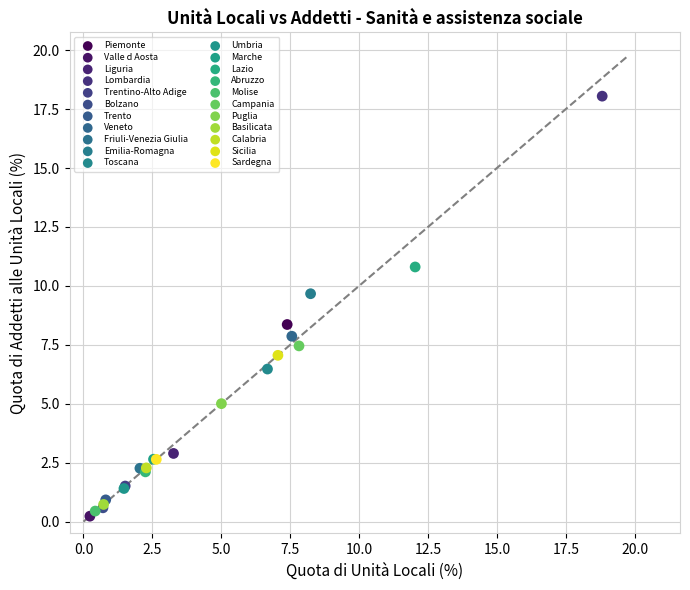

What are all the series names shown in the legend?

Piemonte, Valle d Aosta, Liguria, Lombardia, Trentino-Alto Adige, Bolzano, Trento, Veneto, Friuli-Venezia Giulia, Emilia-Romagna, Toscana, Umbria, Marche, Lazio, Abruzzo, Molise, Campania, Puglia, Basilicata, Calabria, Sicilia, Sardegna